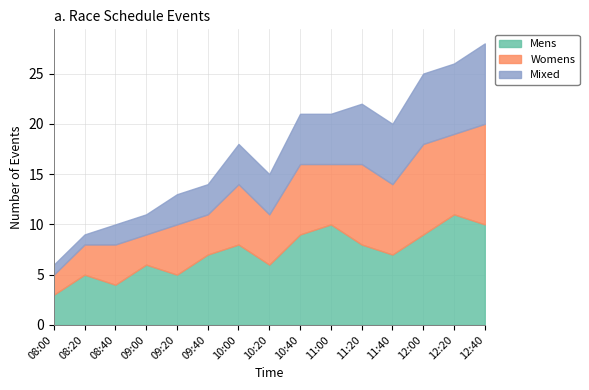

List the series in order of their overall mean, highest first.

Mens, Womens, Mixed